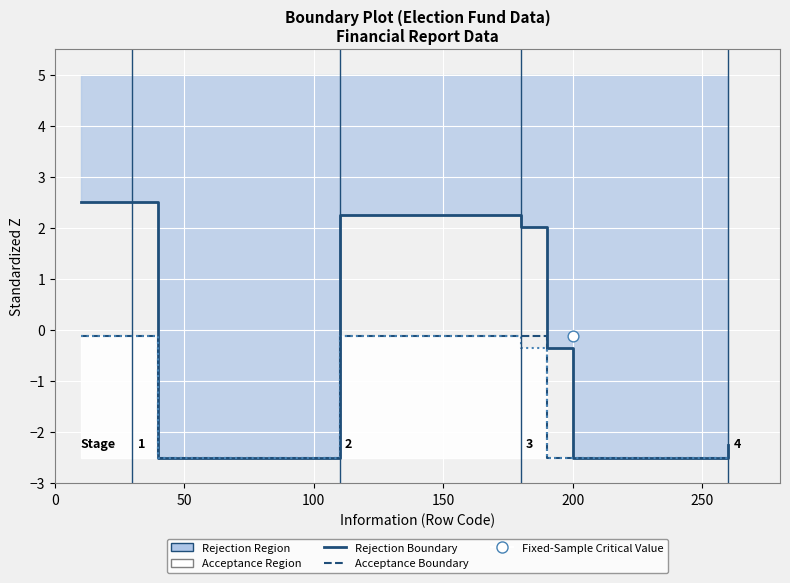

Which series has the largest Y range (max minus min)?

Rejection Boundary (col_3)